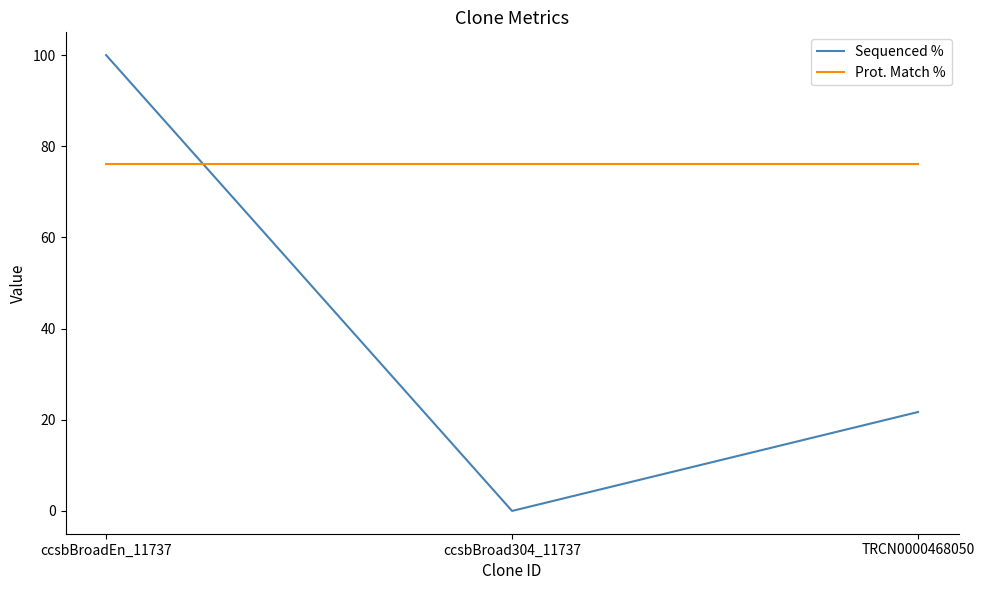

At how many categories does at least one series exceed 11?

3